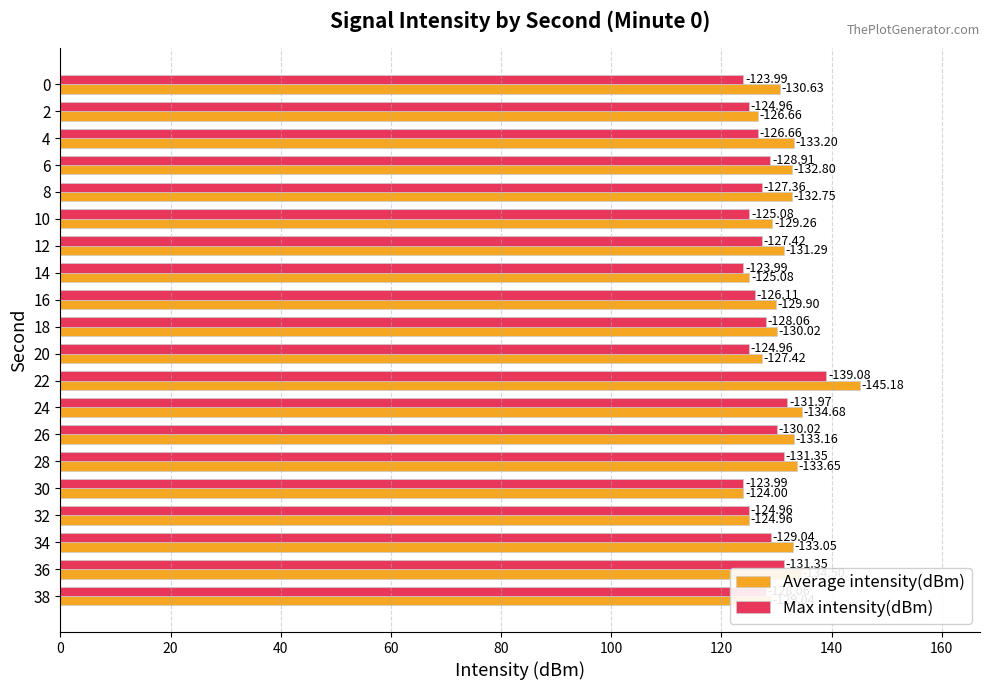

What is the value of the Average intensity(dBm) bar at the 8th from the left?

125.1